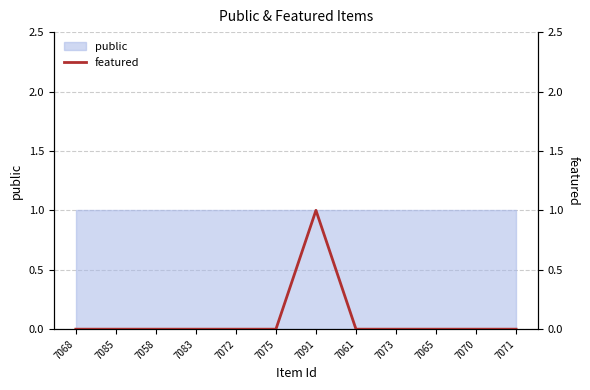

How many lines are shown in the chart?

1